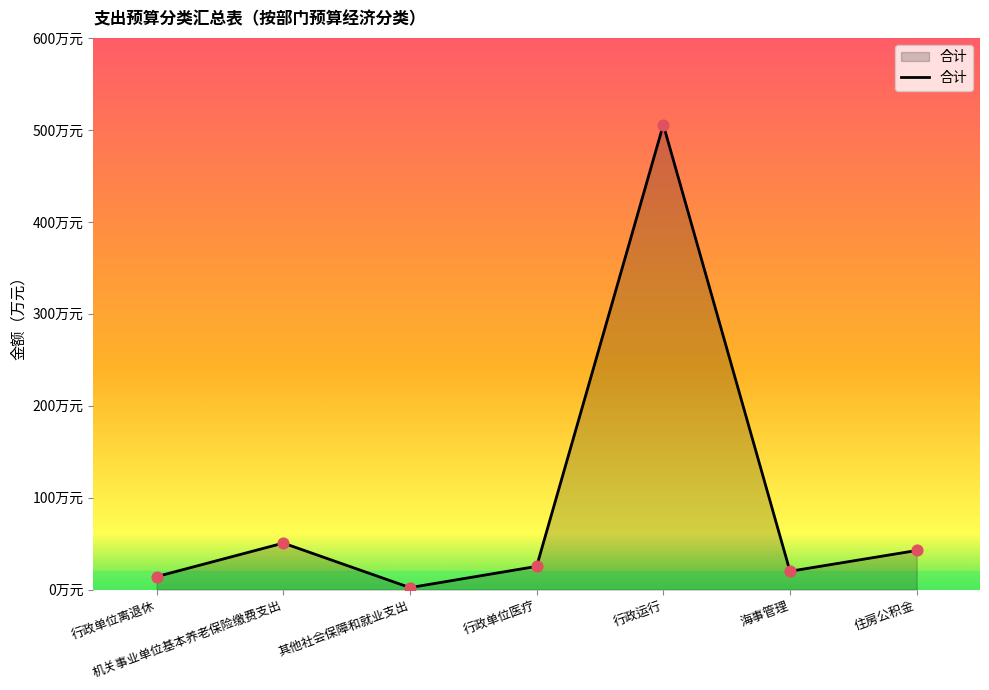

What is the change in value from 行政单位医疗 to 住房公积金?

+17.3